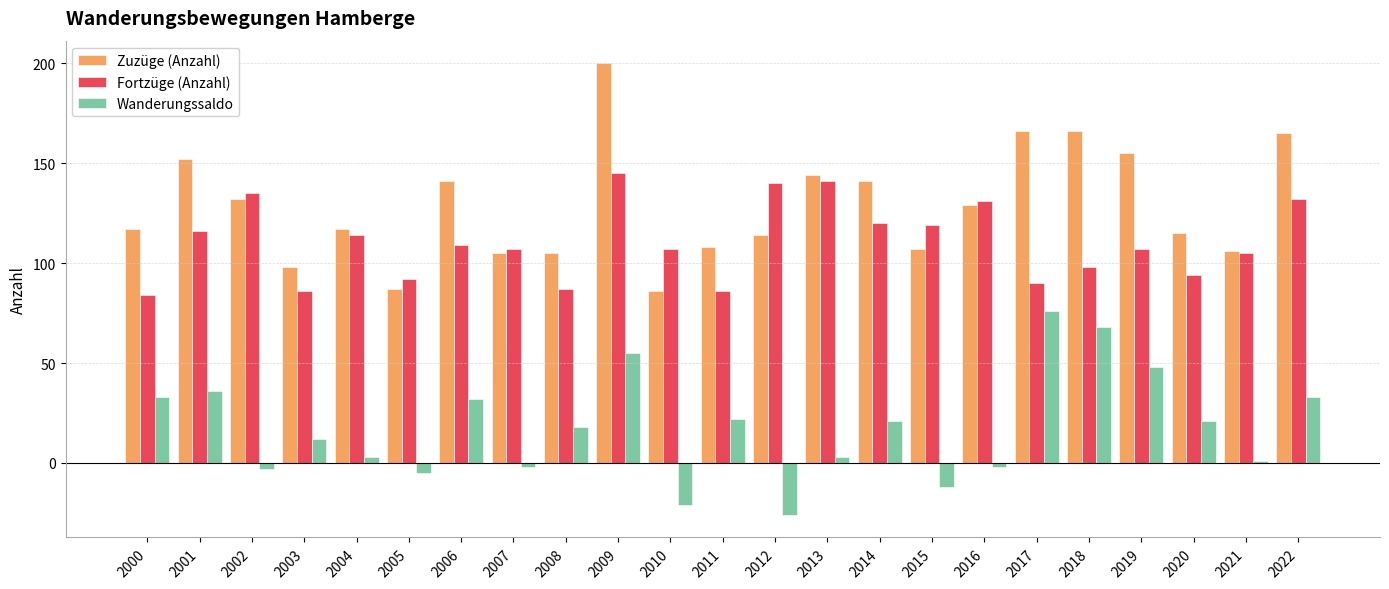

At 2017, list the series in order from largest to smallest.

Zuzüge (Anzahl), Fortzüge (Anzahl), Wanderungssaldo